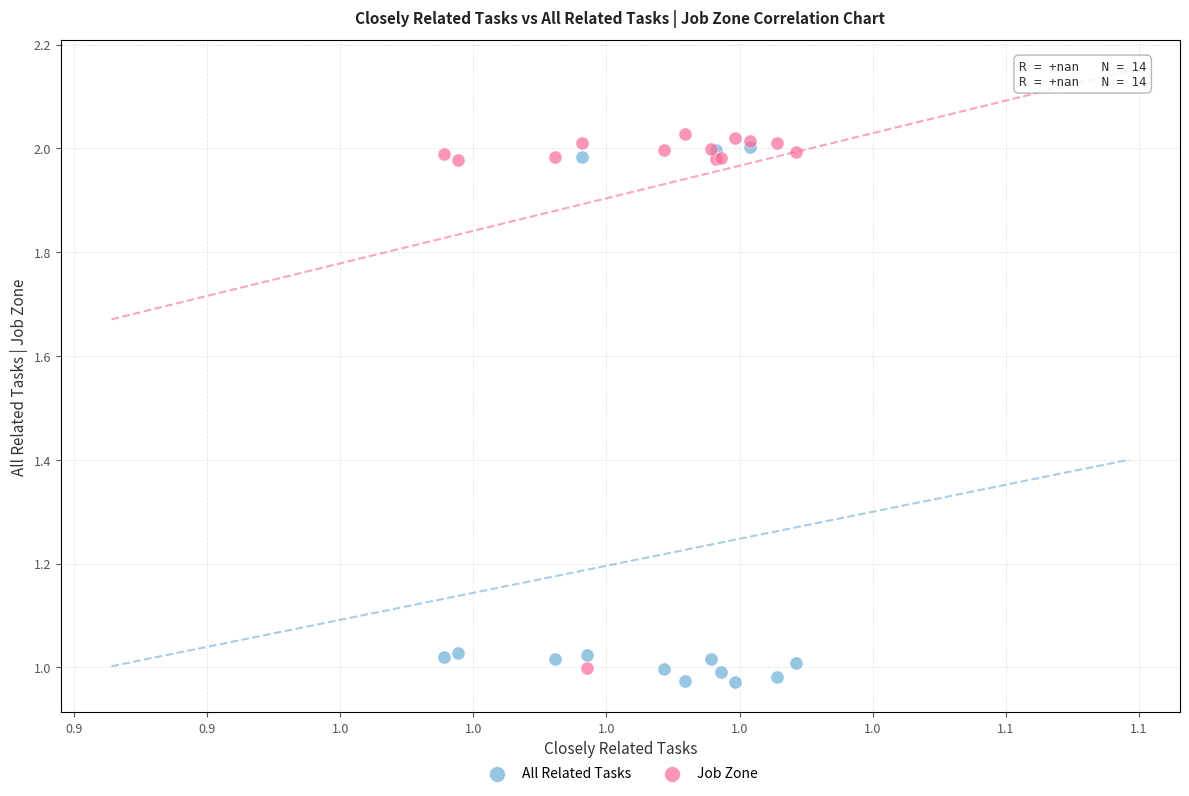

What are all the series names shown in the legend?

All Related Tasks, Job Zone